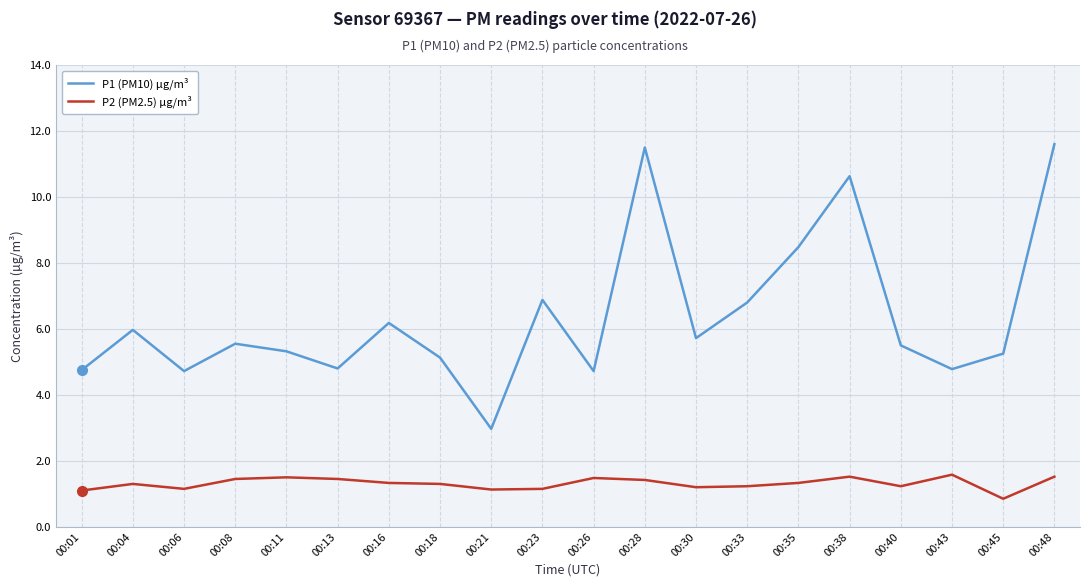

The value of P2 (PM2.5) µg/m³ at 00:48 is 1.5. True or false?

True